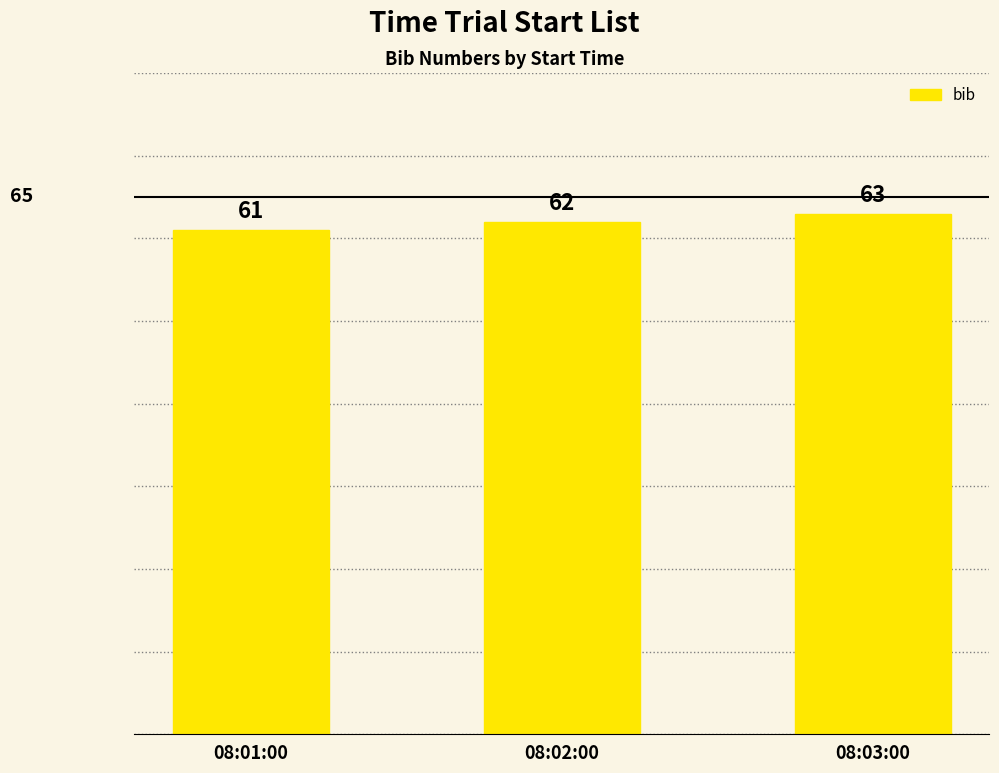

What is the ratio of the value at 08:03:00 to the value at 08:02:00?

1.0